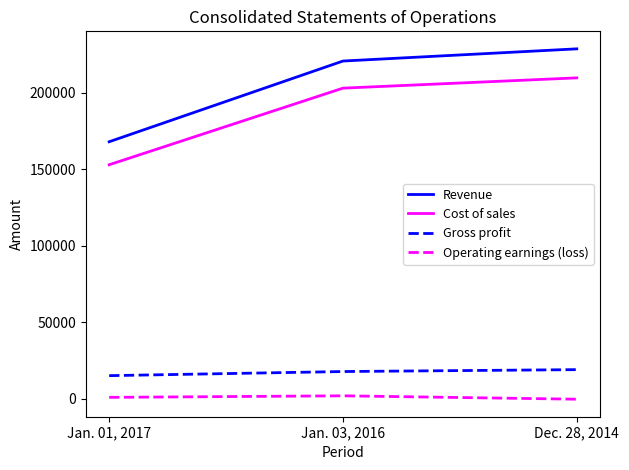

What value does the Gross profit series have at Jan. 01, 2017?

15027